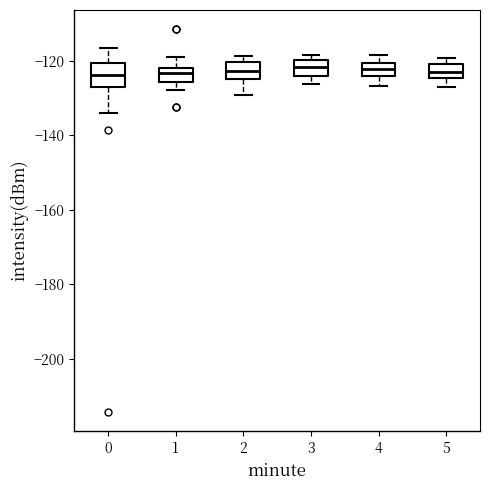

Reading left to right, read every box against the y-axis: the position of its median line, the range the box covers, and the ends of its whiskers. The values are not printed on the chart, so give them approximately, as read against the axis.

0: median -124, box -128 to -120, whiskers -134 to -116
1: median -124, box -126 to -122, whiskers -128 to -118
2: median -122, box -124 to -120, whiskers -130 to -118
3: median -122, box -124 to -120, whiskers -126 to -118
4: median -122, box -124 to -120, whiskers -126 to -118
5: median -122, box -124 to -120, whiskers -126 to -120 (just above the box's upper edge)